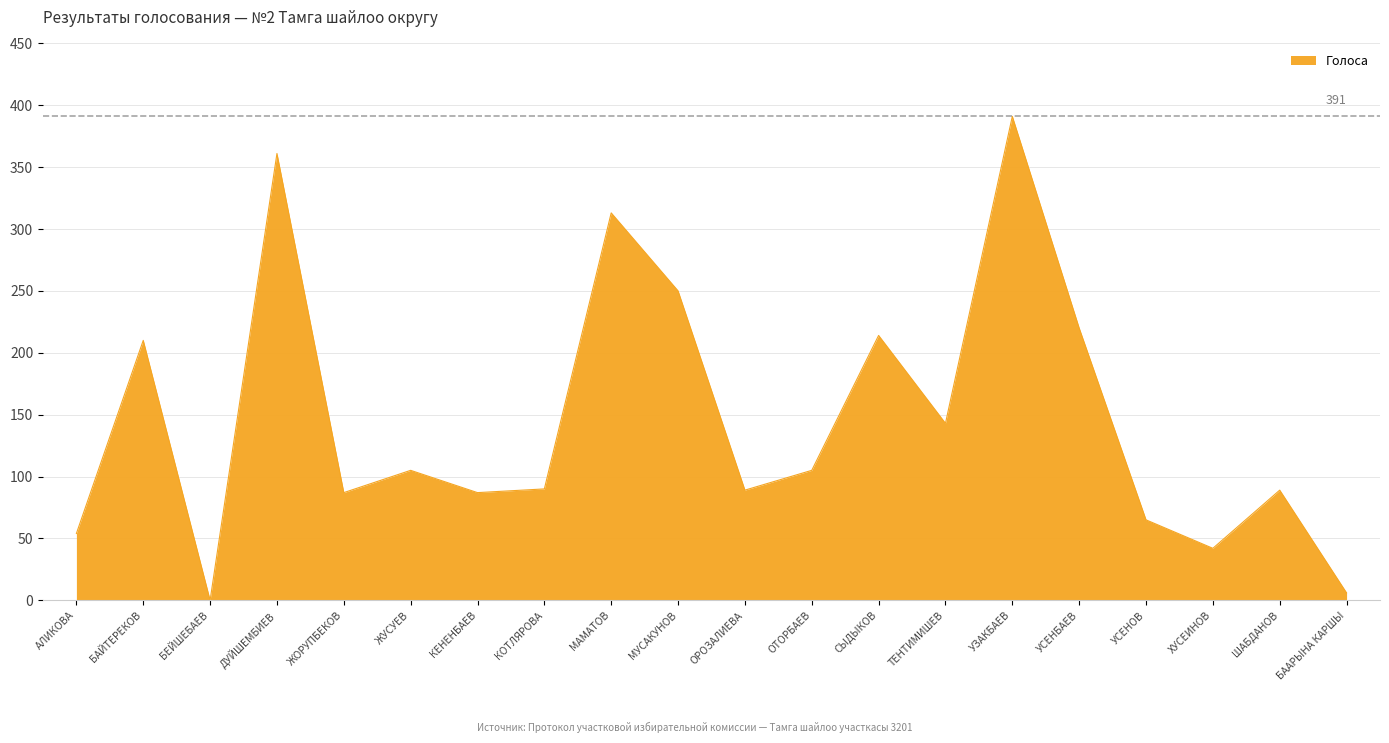

What position from the right is МУСАКУНОВ?

11